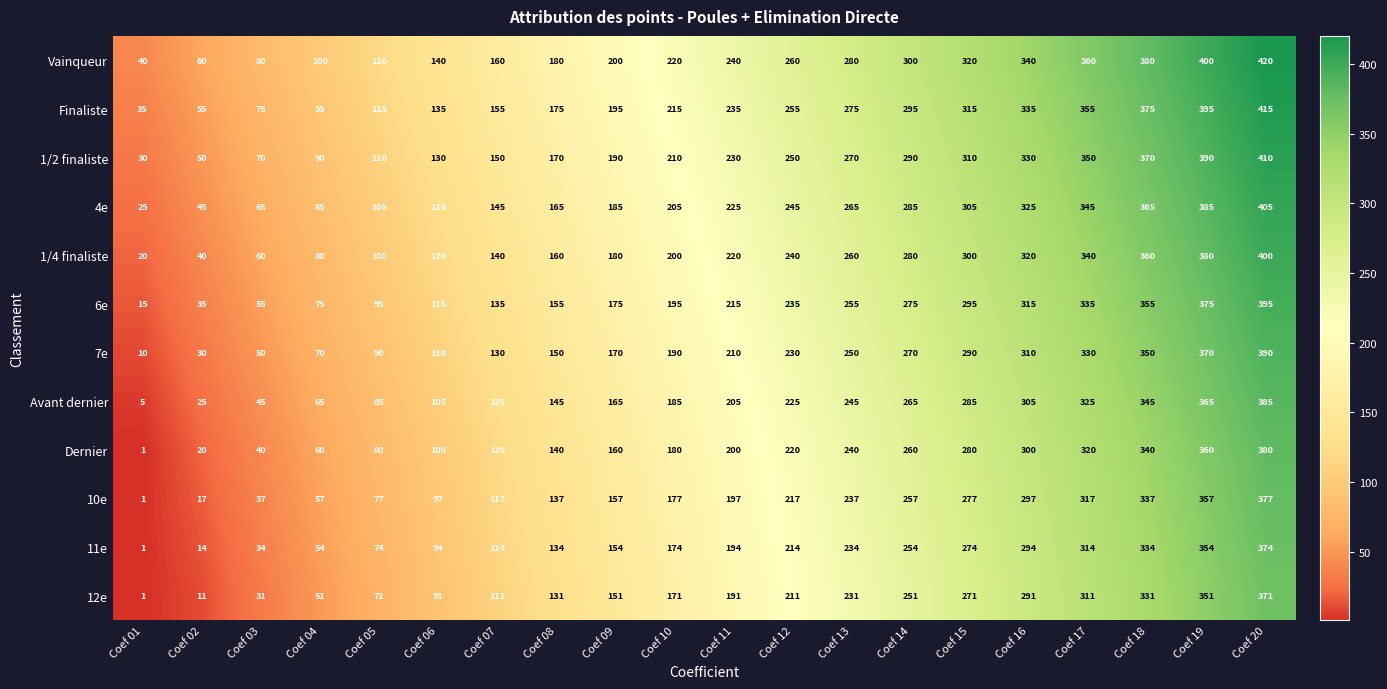

Is it true that Finaliste equals 115 at Coef 05?

True